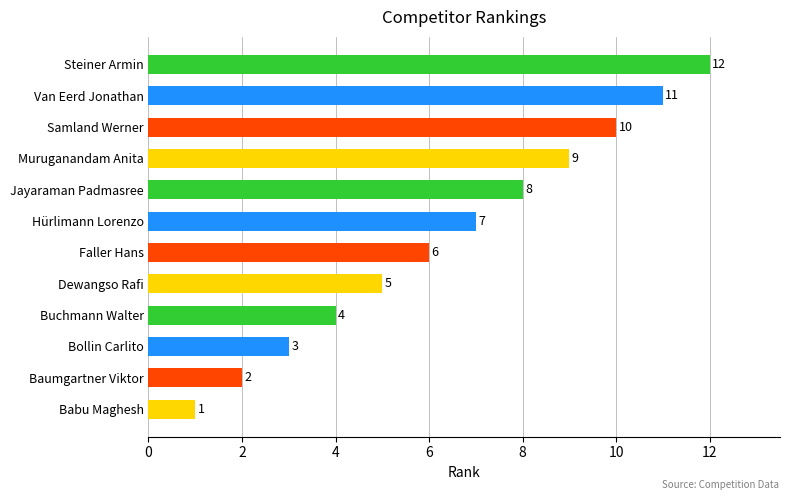

What is the sum of all values?

78